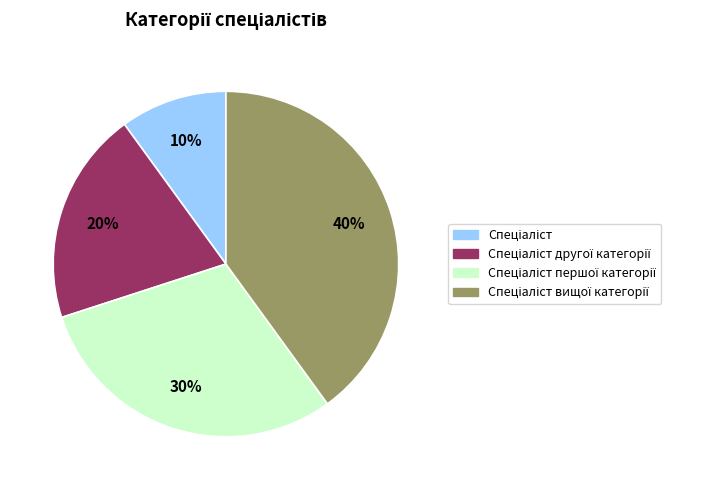

How many segments does this pie chart have?

4